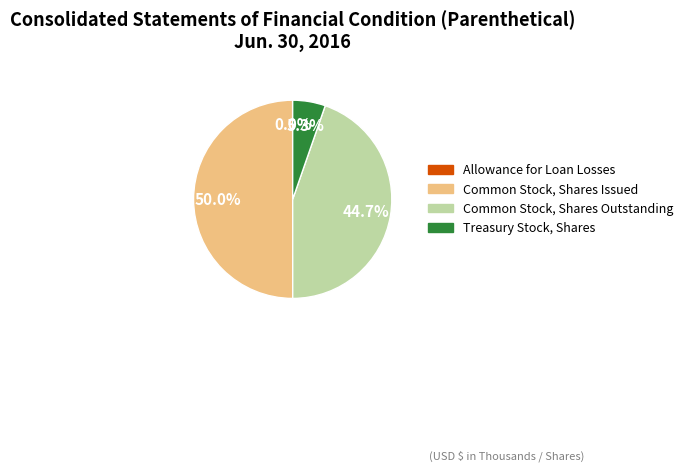

Do Common Stock, Shares Issued and Treasury Stock, Shares together represent more than half of the pie?

Yes